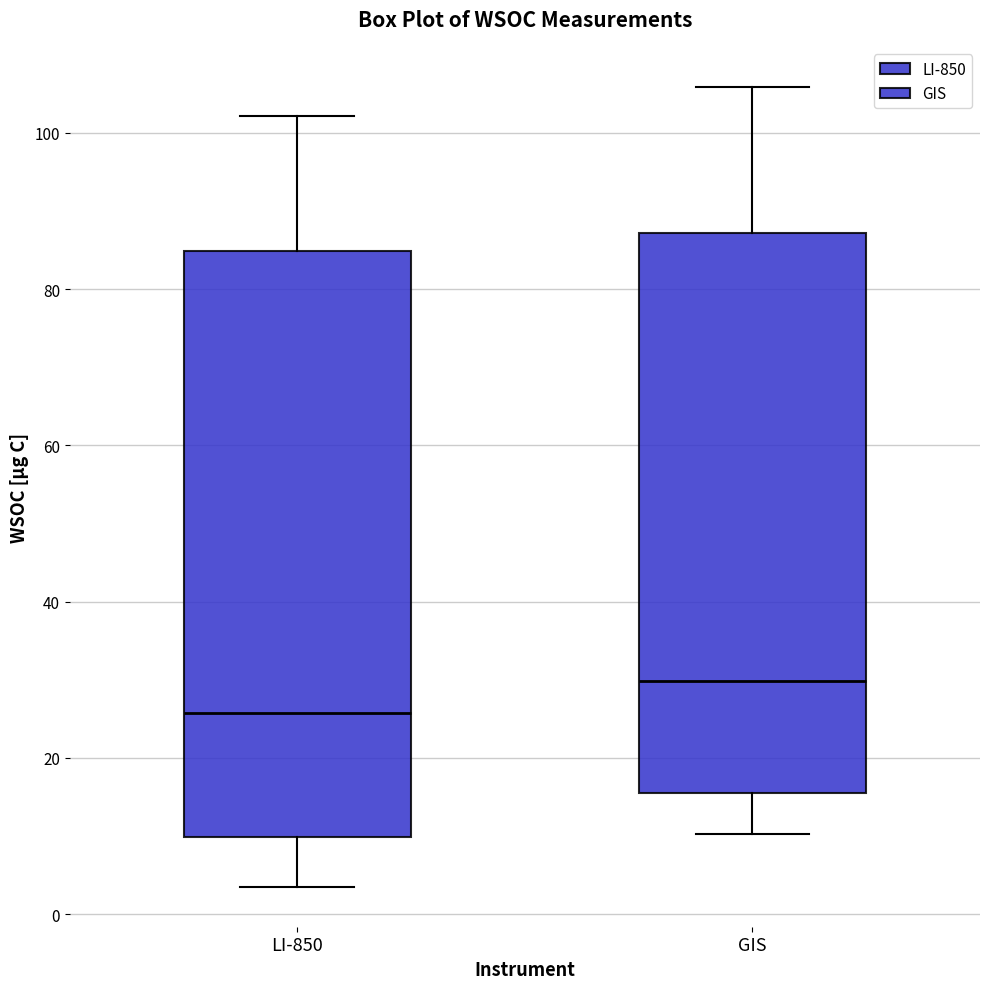

Reading left to right, read every box against the y-axis: the position of its median line, the range the box covers, and the ends of its whiskers. The values are not printed on the chart, so give them approximately, as read against the axis.

LI-850: median 26, box 10 to 84, whiskers 4 to 102
GIS: median 30, box 16 to 88, whiskers 10 to 106